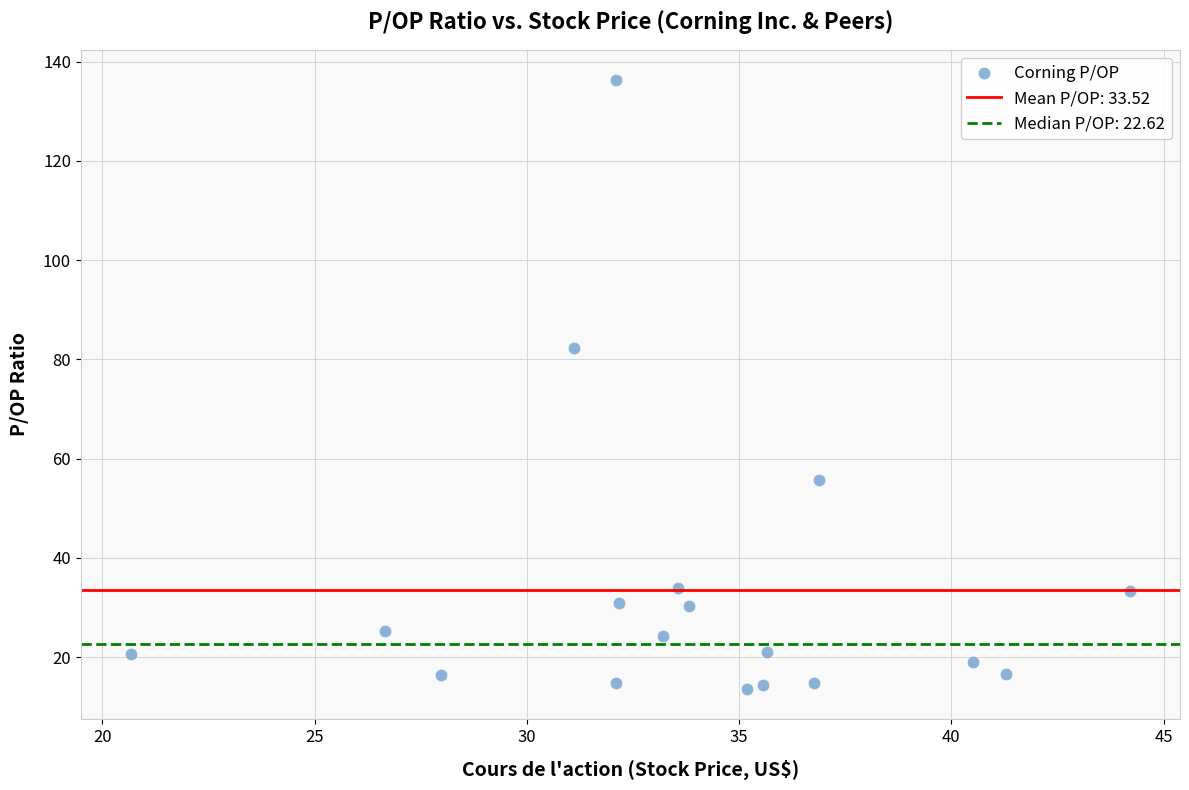

What Y value in the scatter plot is closest to 74?

82.3